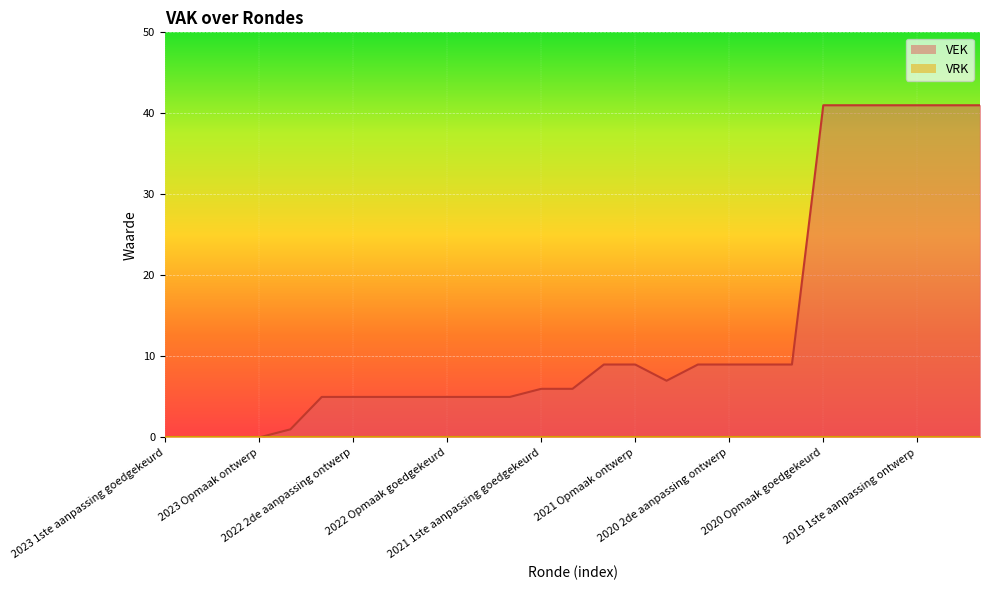

Rank the categories by value from lowest to highest.

2023 1ste aanpassing goedgekeurd, 2023 1ste aanpassing ontwerp, 2023 Opmaak goedgekeurd, 2023 Opmaak ontwerp, 2022 uitvoering, 2022 2de aanpassing goedgekeurd, 2022 2de aanpassing ontwerp, 2022 1ste aanpassing goedgekeurd, 2022 1ste aanpassing ontwerp, 2022 Opmaak goedgekeurd, 2022 Opmaak ontwerp, 2021 uitvoering, 2021 1ste aanpassing goedgekeurd, 2021 1ste aanpassing ontwerp, 2020 uitvoering, 2021 Opmaak goedgekeurd, 2021 Opmaak ontwerp, 2020 2de aanpassing goedgekeurd, 2020 2de aanpassing ontwerp, 2020 1ste aanpassing goedgekeurd, 2020 1ste aanpassing ontwerp, 2020 Opmaak goedgekeurd, 2020 Opmaak ontwerp, 2019 1ste aanpassing goedgekeurd, 2019 1ste aanpassing ontwerp, 2019 opmaak goedgekeurd, 2019 opmaak ontwerp